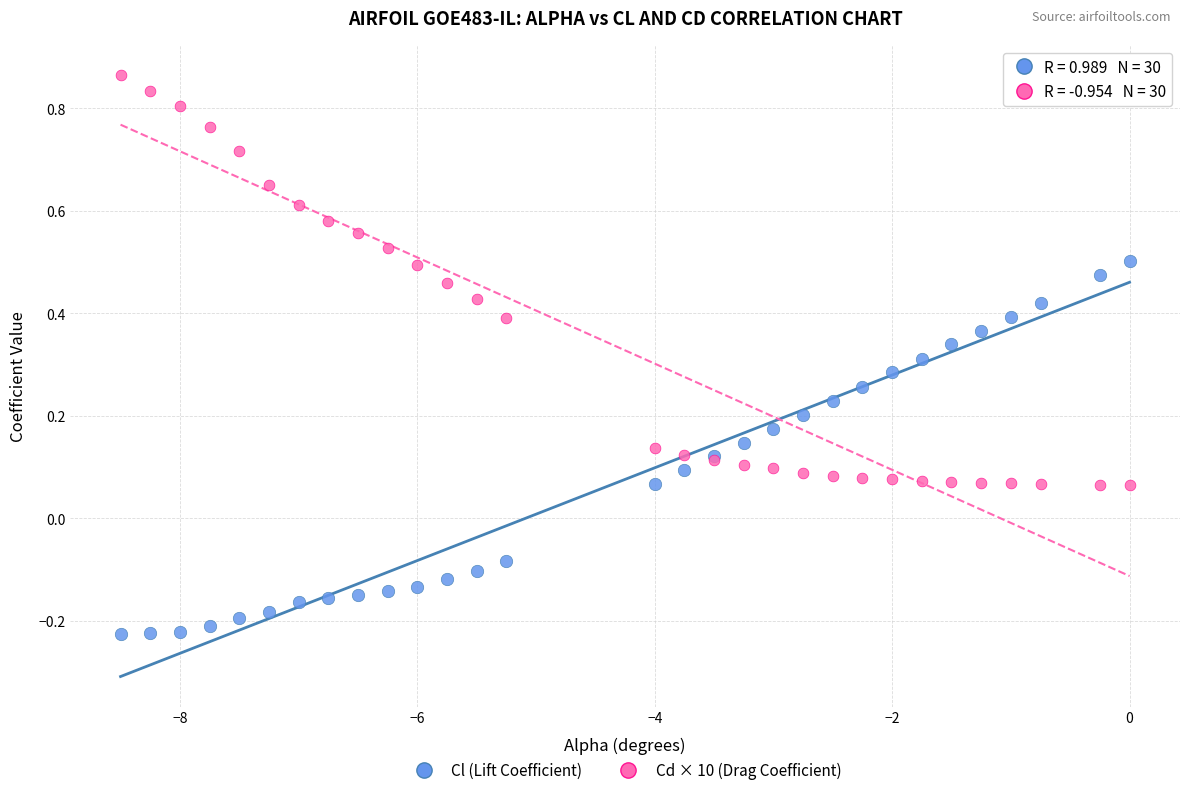

Which series contains the lowest Y value?

Cl (Lift Coefficient)